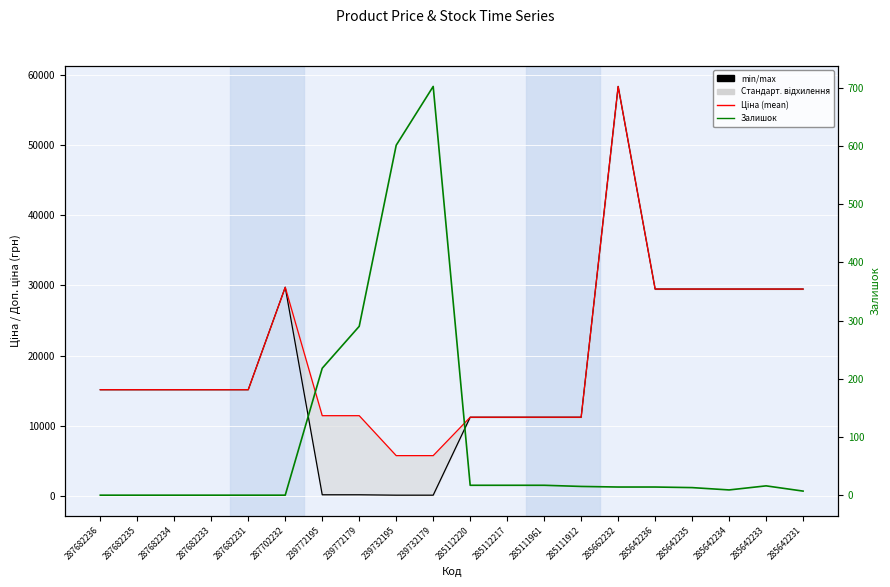

Which series changed the most between 287702232 and 285112217?

Ціна